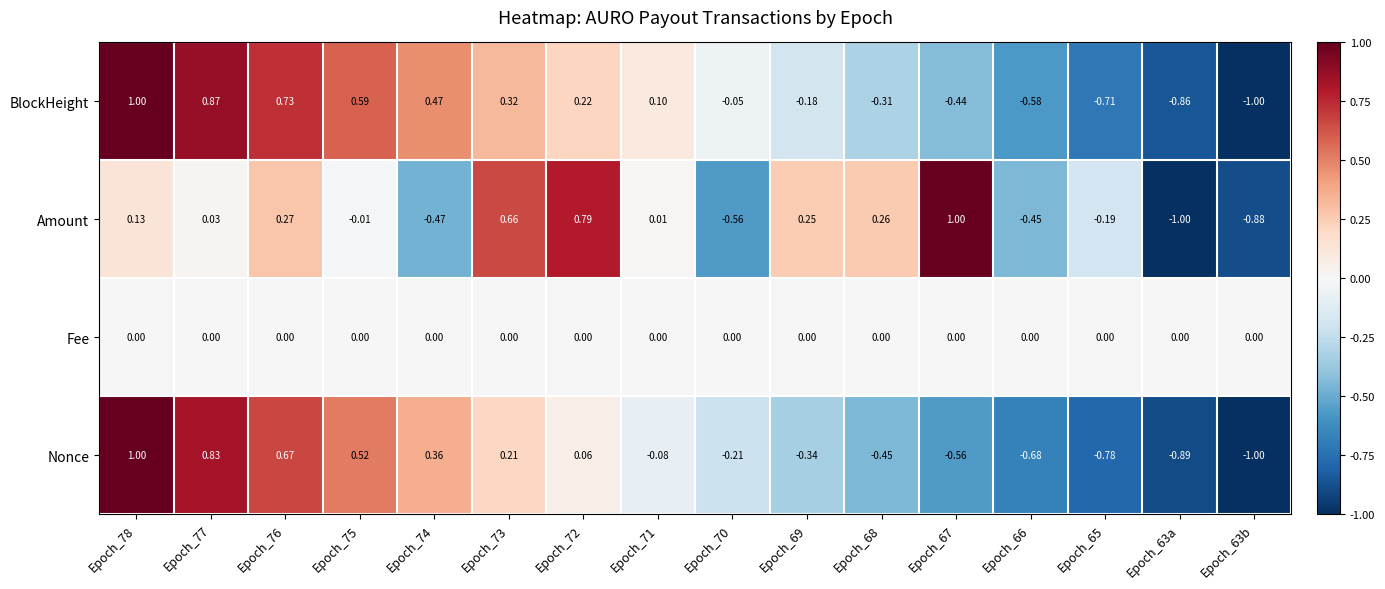

At Epoch_70, list the series in order from smallest to largest.

Amount, Nonce, BlockHeight, Fee